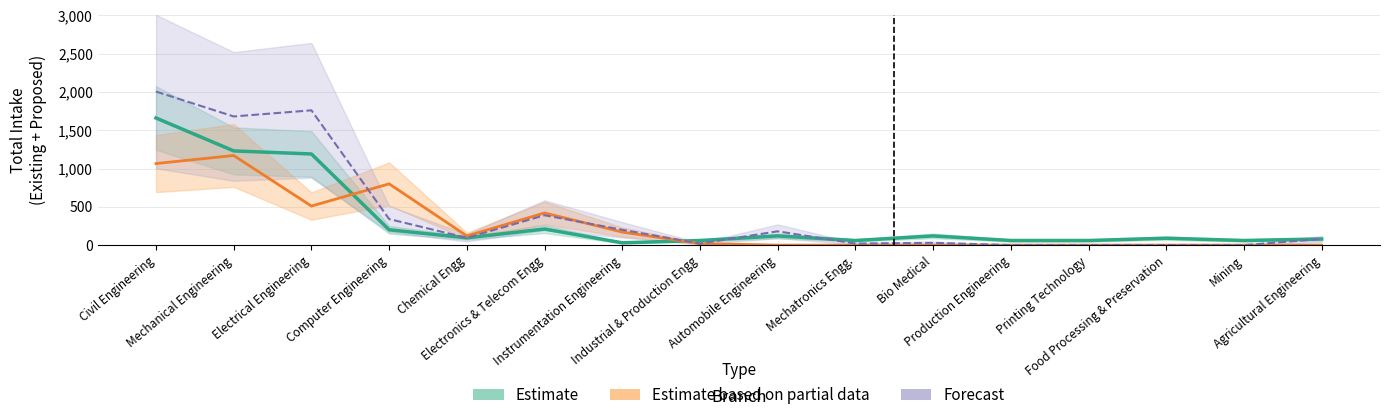

At how many categories does at least one series exceed 1909?

1